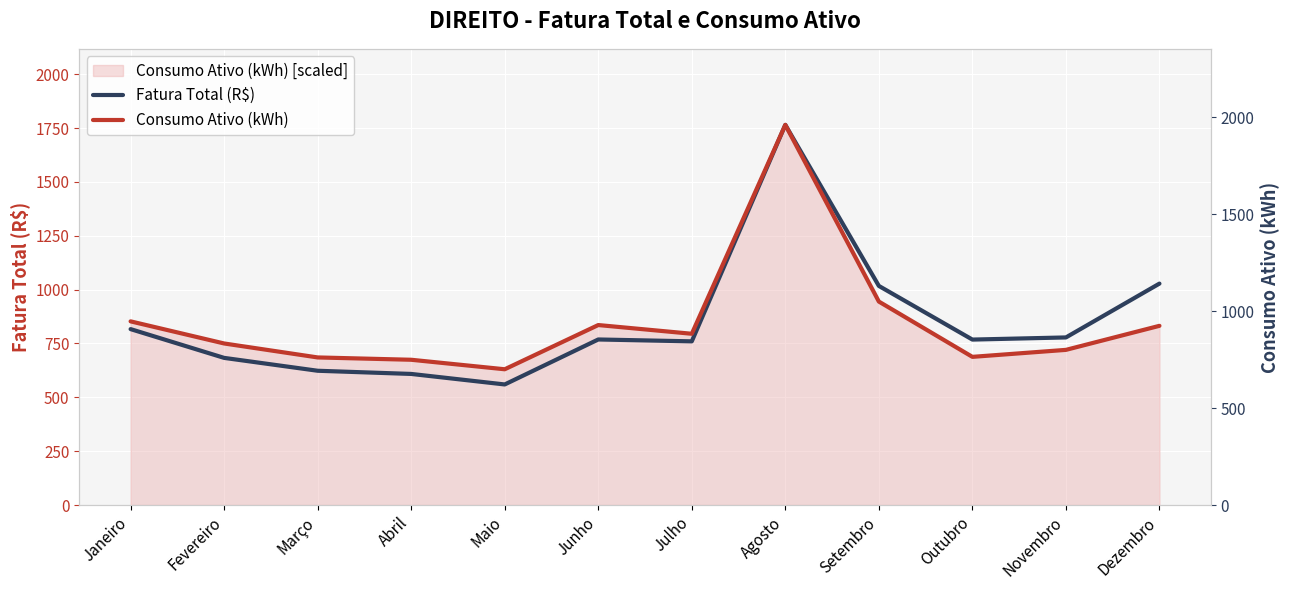

Which series changed the most between Janeiro and Setembro?

Fatura Total (R$)